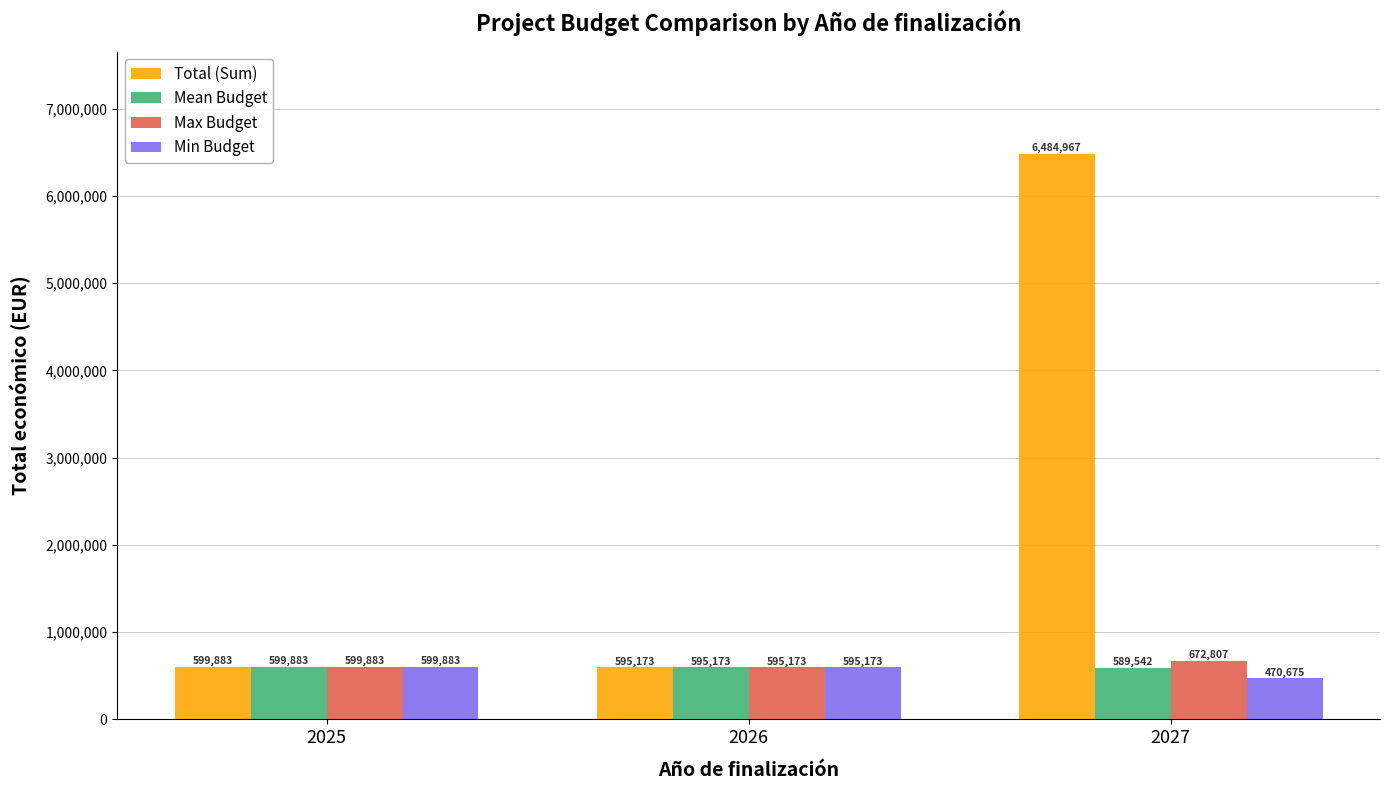

At which label is Total (Sum) closest to 3540070?

2025